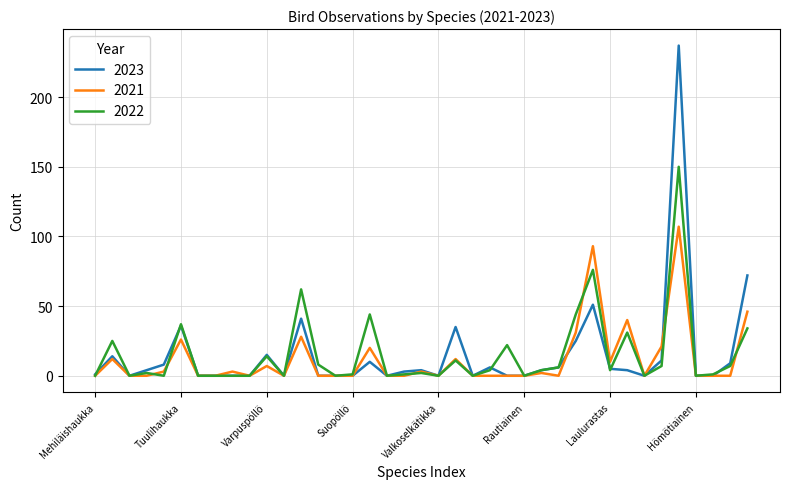

What is the sum of all 2021 values?

464